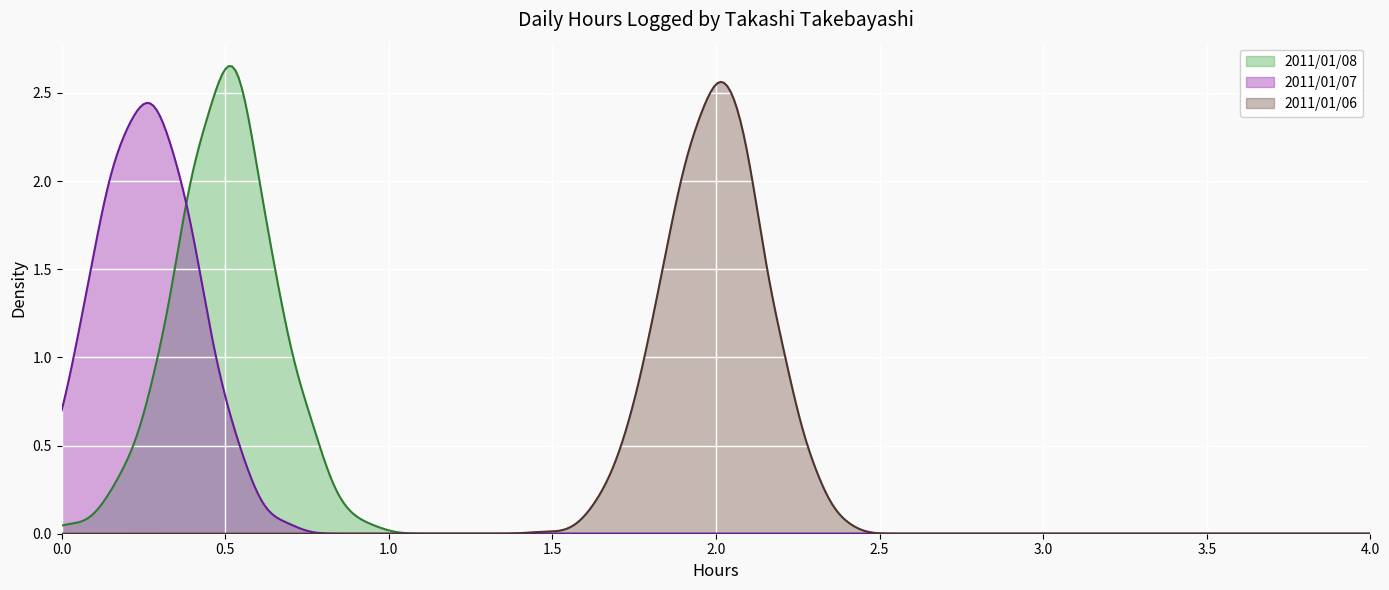

What is the sum of all values?

2.8